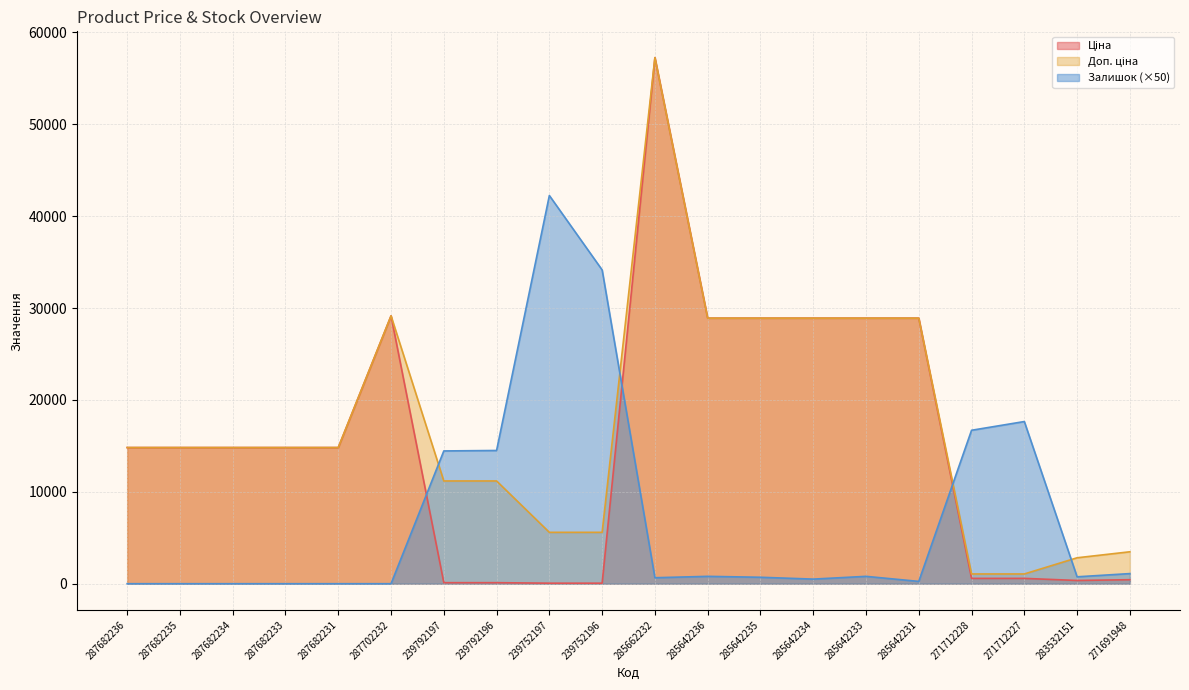

What position from the left is 285662232?

11